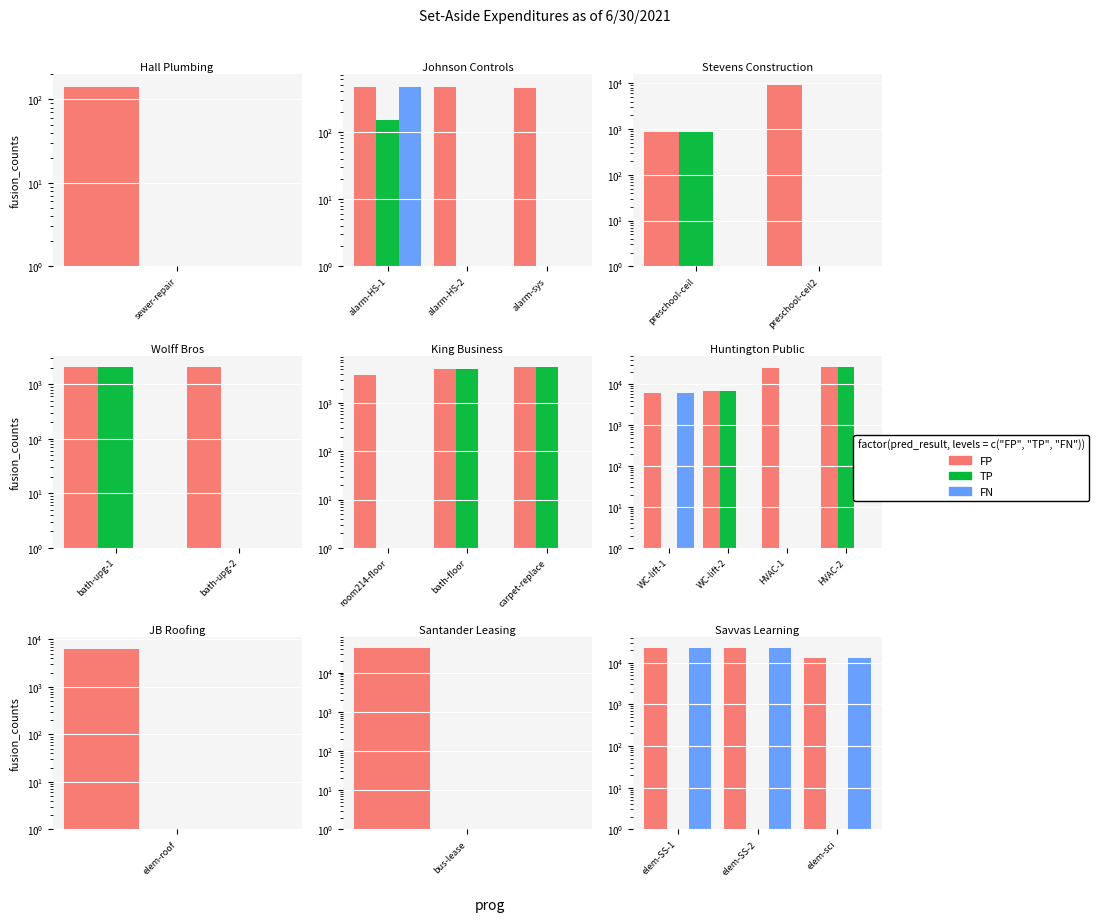

Where is FN nearest to the value 17437?

elem-sci